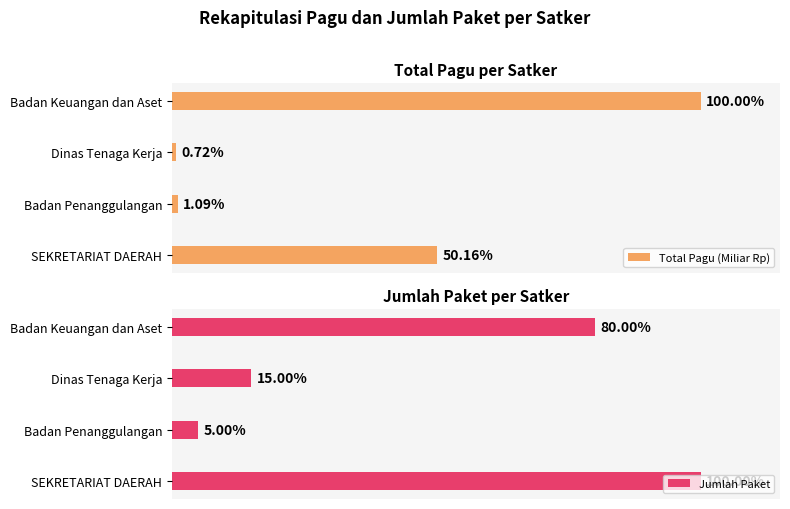

List the series in order of their peak value, highest first.

Jumlah Paket, Total Pagu (Miliar Rp)